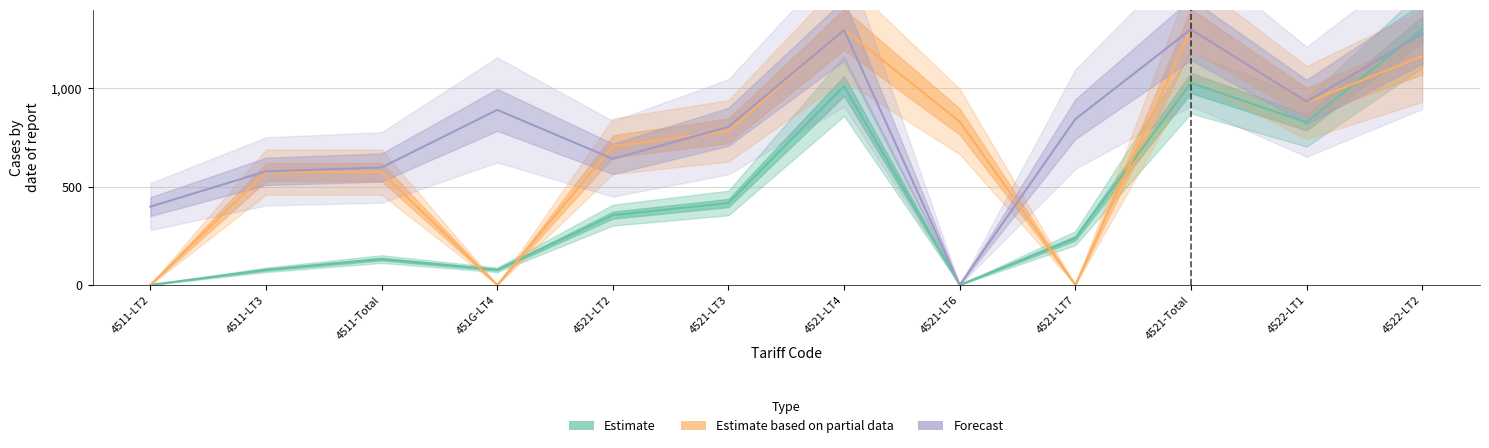

What position from the left is 4521-LT4?

7